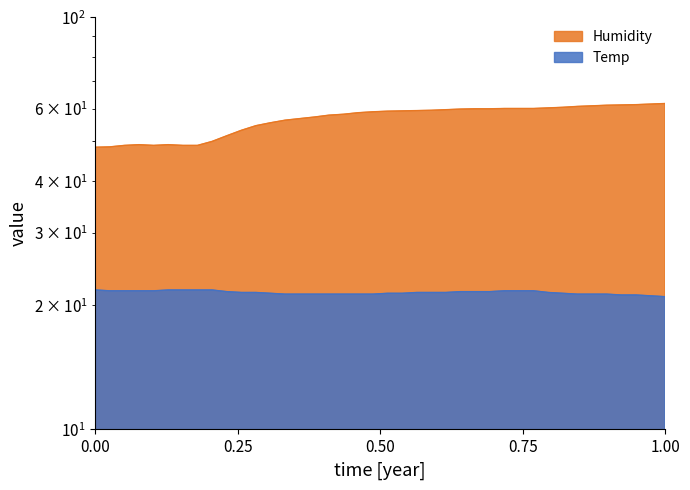

What is the difference between the maximum and minimum values in the Temp series?

0.8